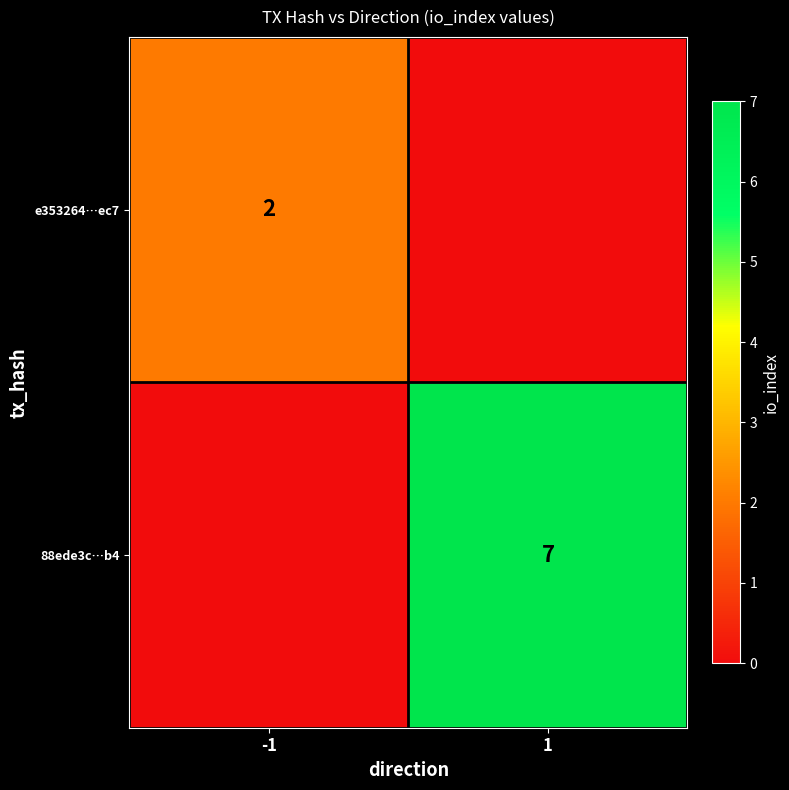

Count the number of data series in this chart.

2